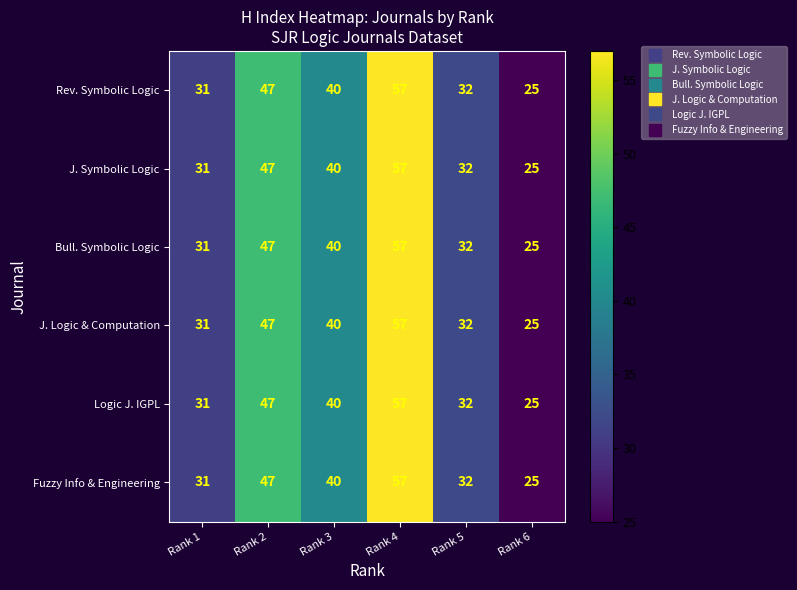

The Rev. Symbolic Logic series shows 32 at Rank 5. True or false?

True